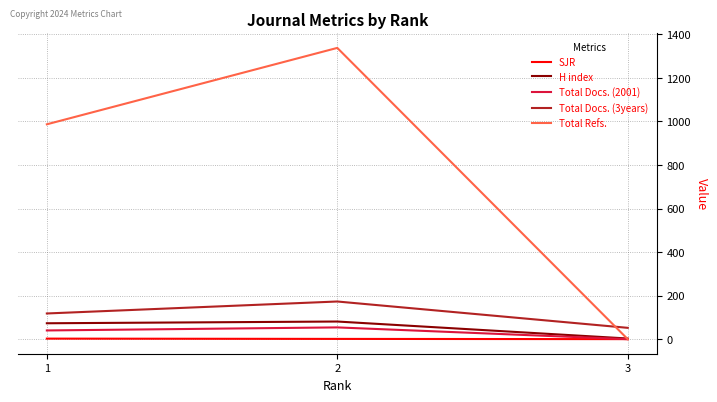

Is the value of H index at 1 greater than the value of Total Refs. at 3?

Yes